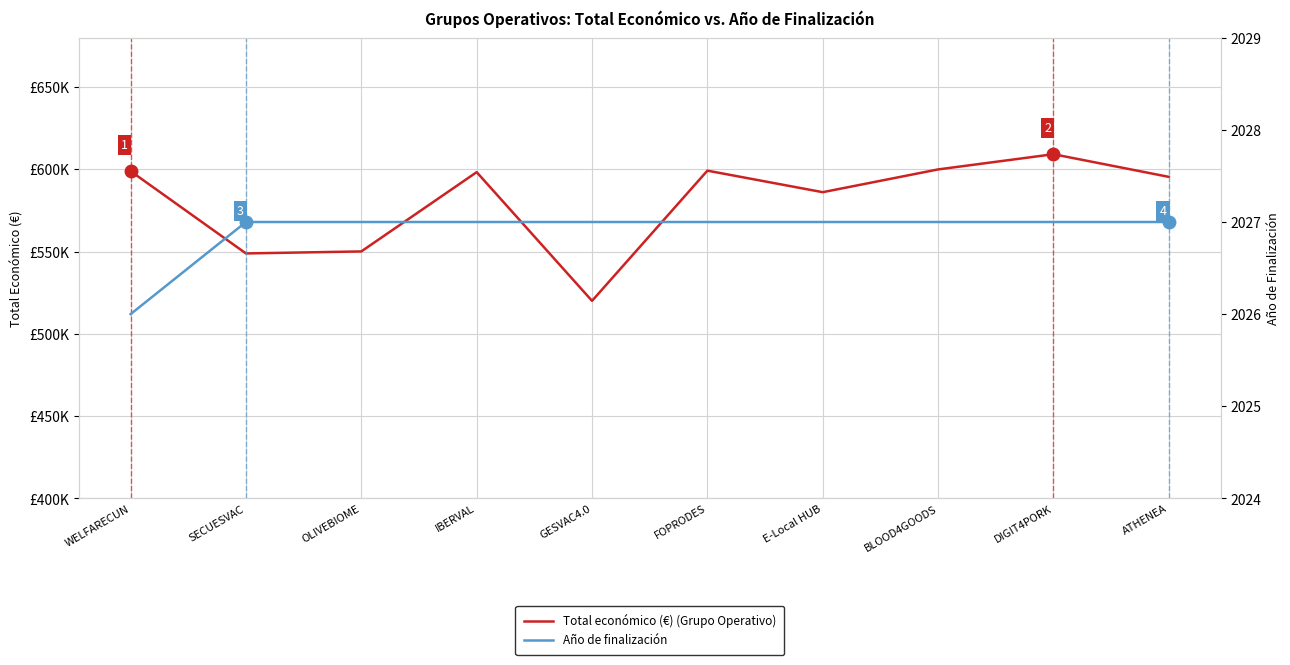

True or false: Total económico (€) (Grupo Operativo) and Año de finalización intersect in this chart.

False